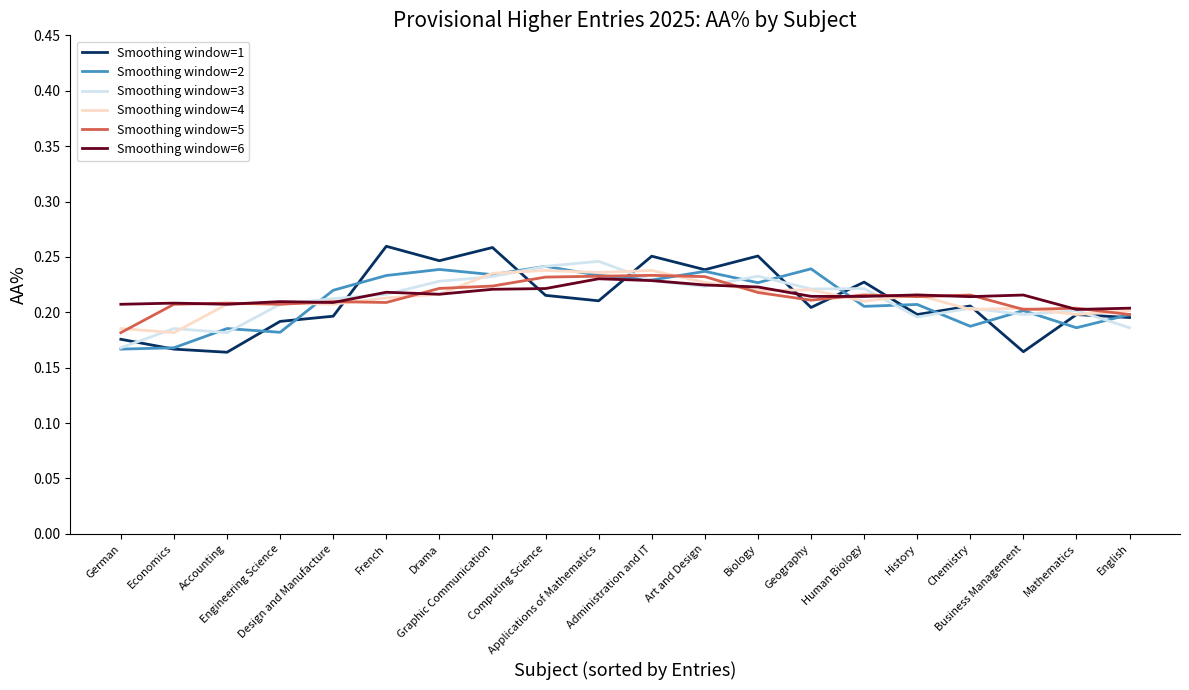

What are all the series names shown in the legend?

Smoothing window=1, Smoothing window=2, Smoothing window=3, Smoothing window=4, Smoothing window=5, Smoothing window=6